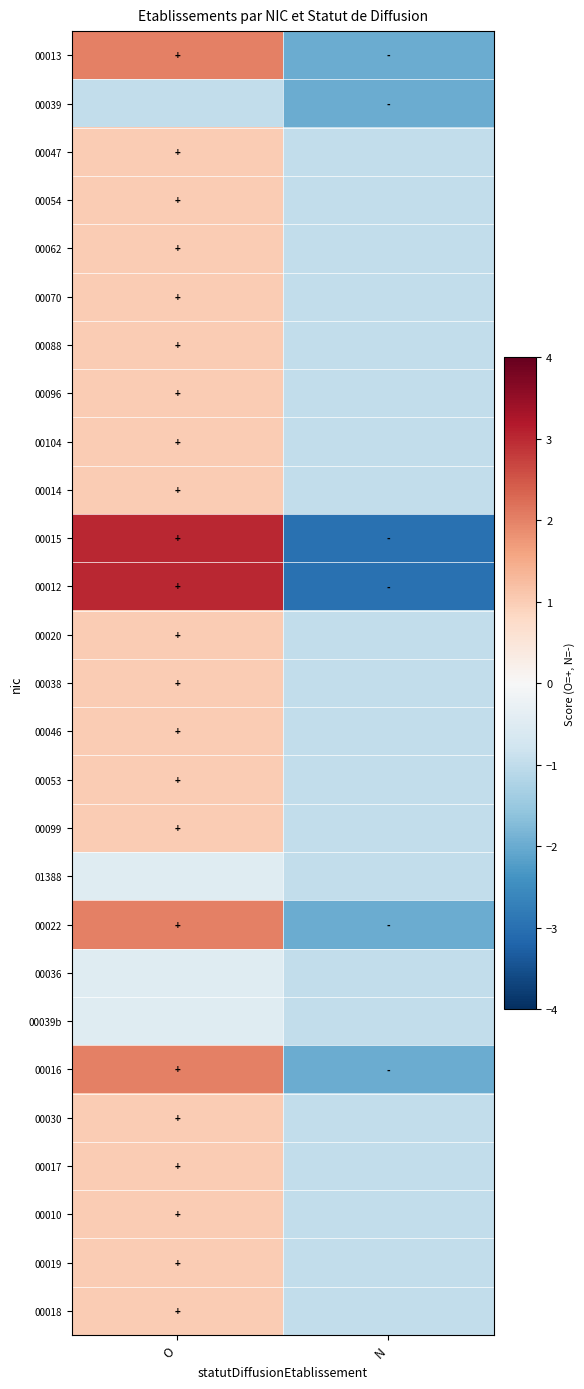

Between O and N, which series saw the biggest shift?

00015